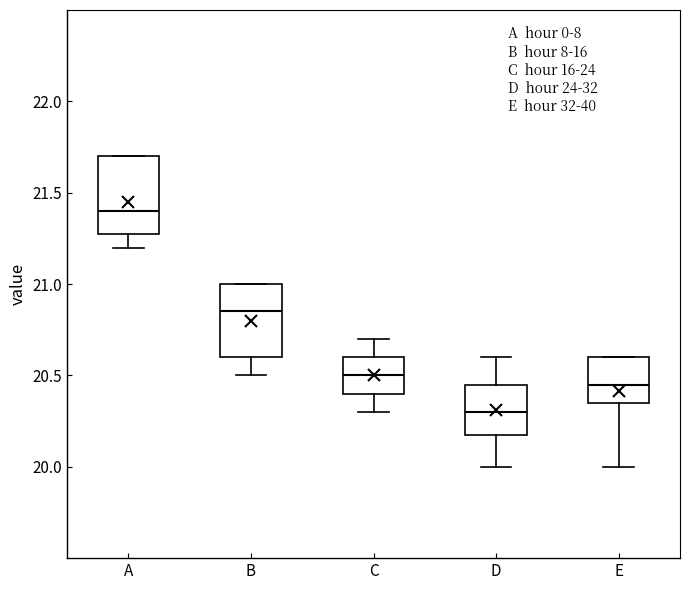

Which box's median line is the highest?

A